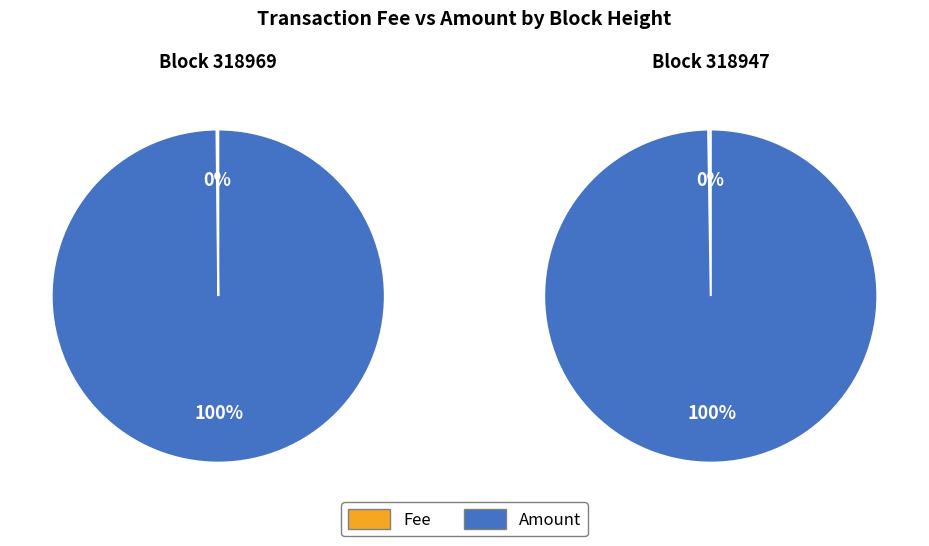

Do 318947 and 318969 together represent more than half of the pie?

Yes